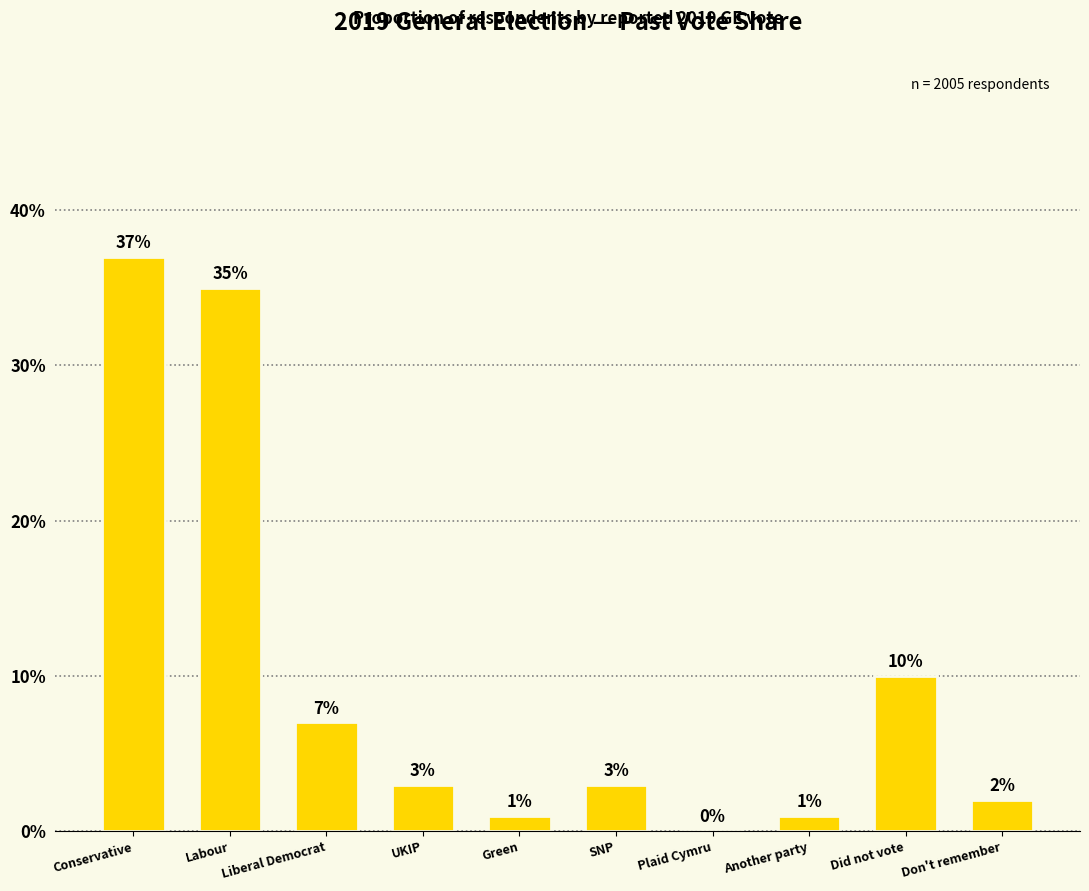

What is the greatest value displayed?

37.0